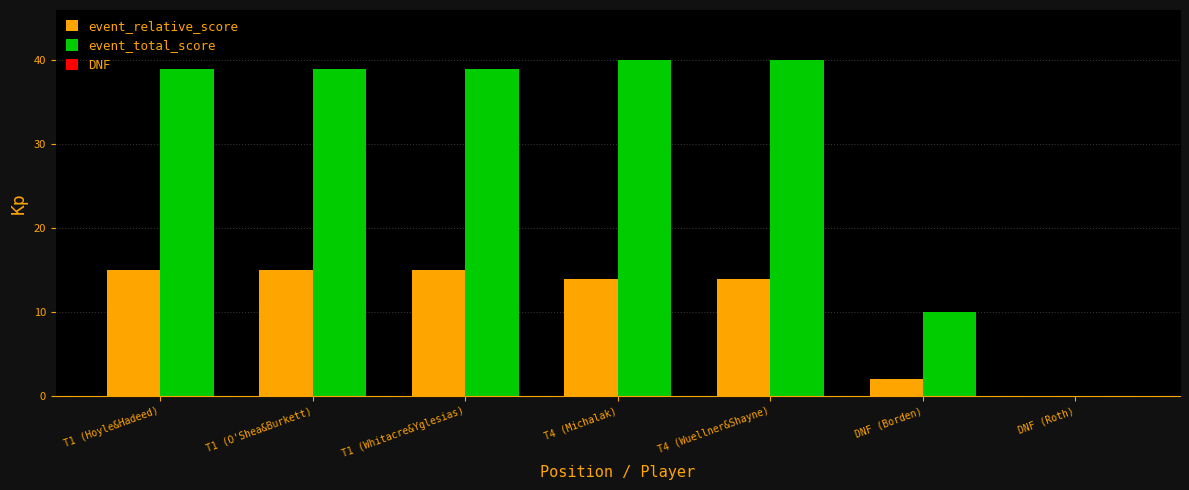

What is the greatest value displayed?

40